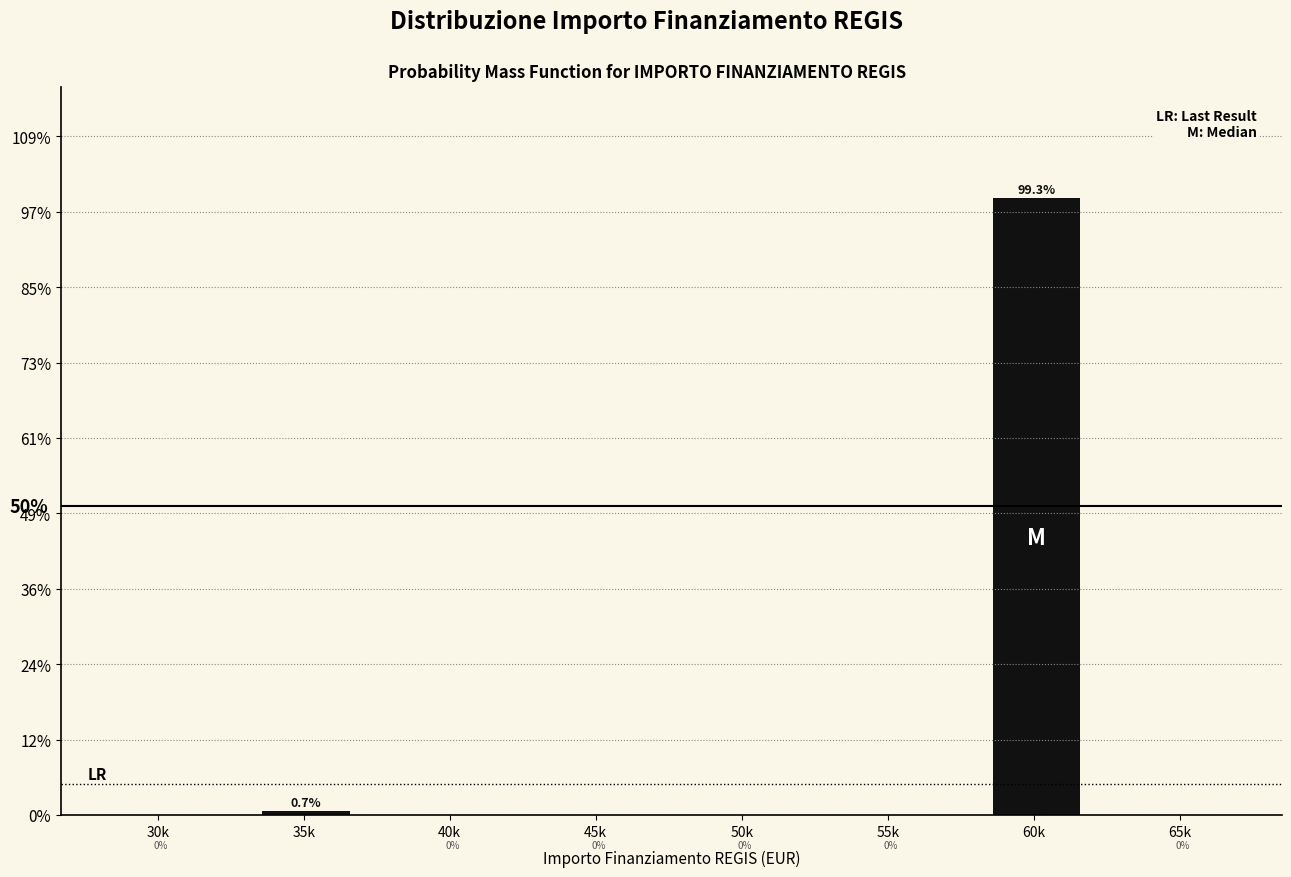

Reading right to left, extract all data points from this chart.

65k=0.0	60k=99.3	55k=0.0	50k=0.0	45k=0.0	40k=0.0	35k=0.7	30k=0.0